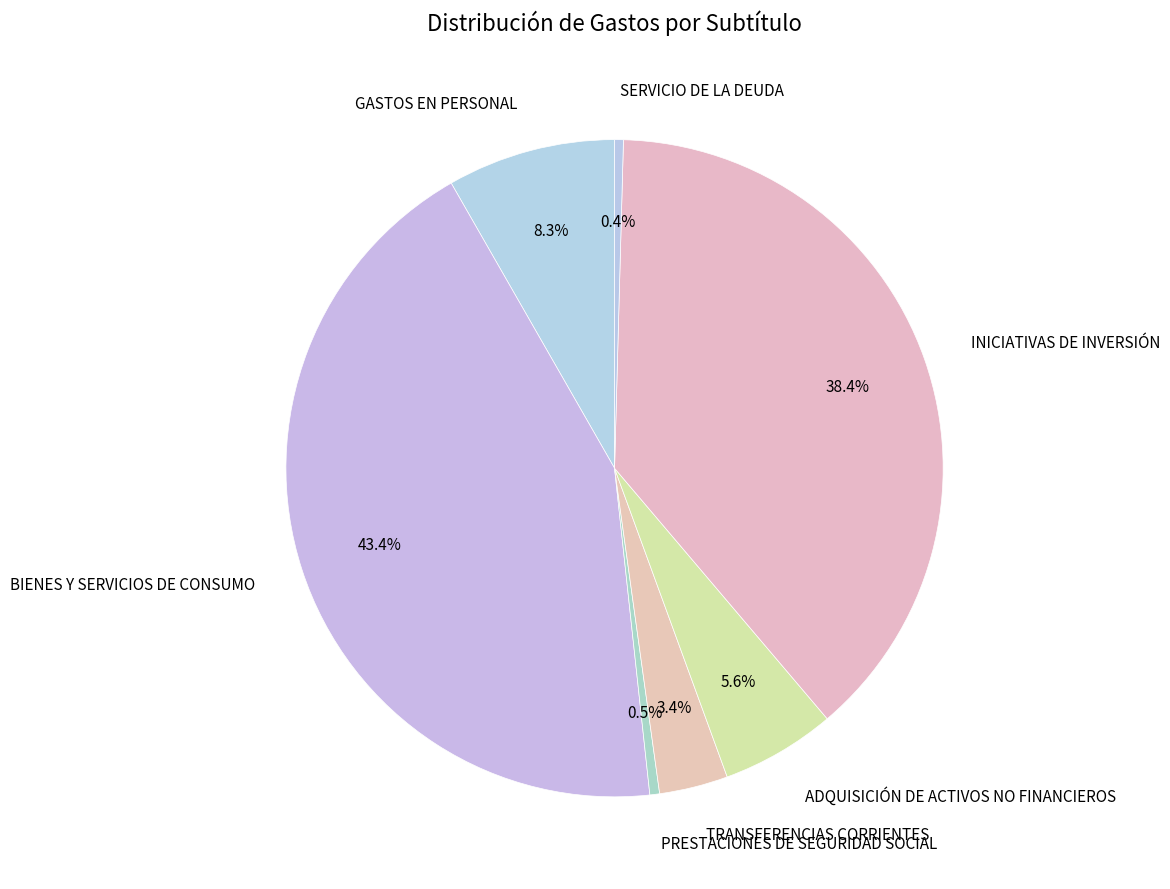

What is the ratio of the value at GASTOS EN PERSONAL to the value at PRESTACIONES DE SEGURIDAD SOCIAL?

17.3